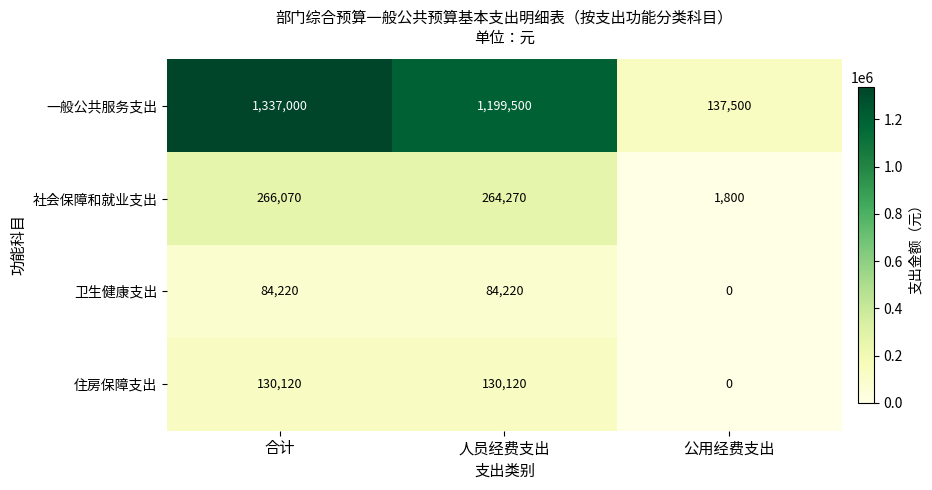

Reading left to right, extract all data points from this chart.

一般公共服务支出: 1337000	1199500	137500
社会保障和就业支出: 266070	264270	1800
卫生健康支出: 84220	84220	0
住房保障支出: 130120	130120	0